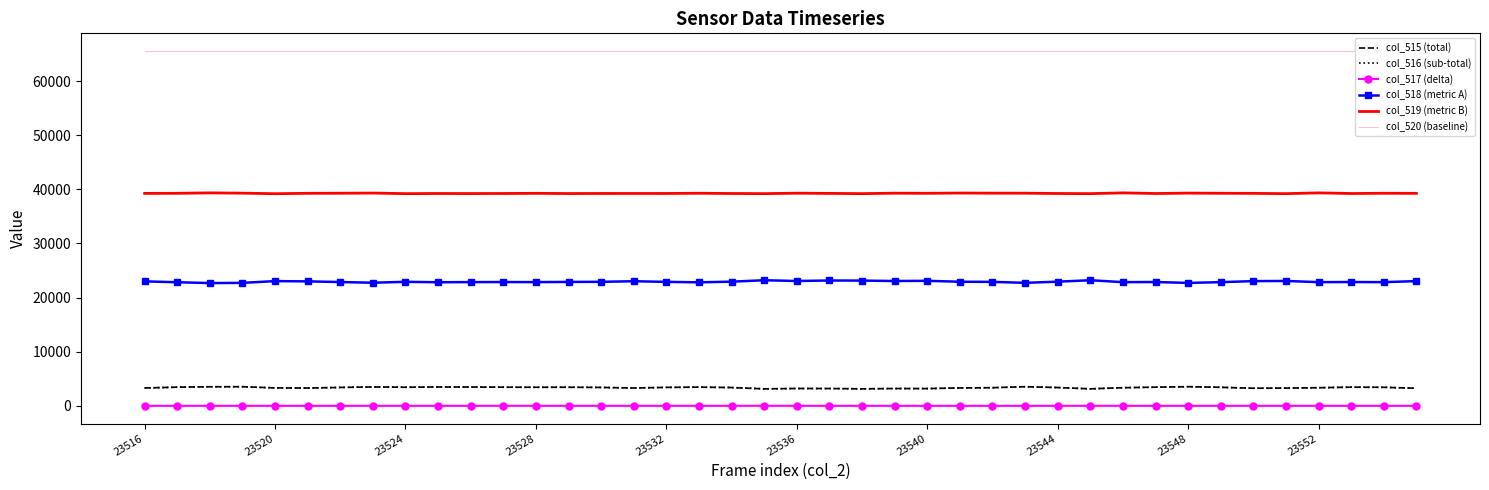

What is the maximum value shown in the chart?

65535